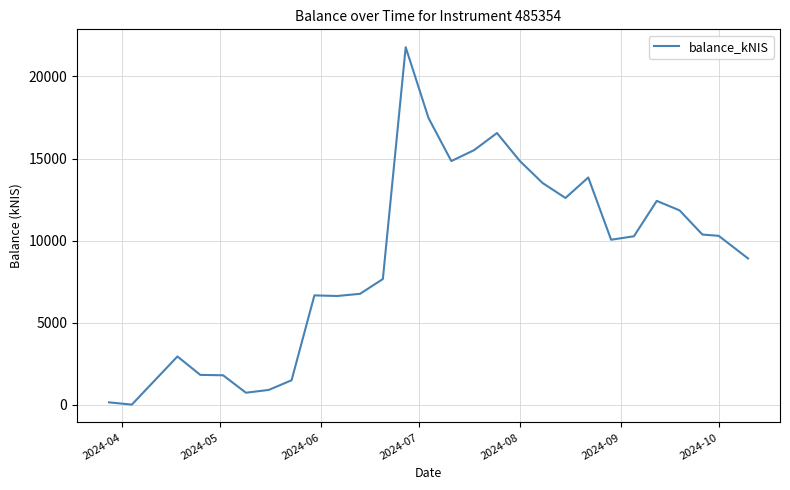

What is the maximum value shown in the chart?

21783.5